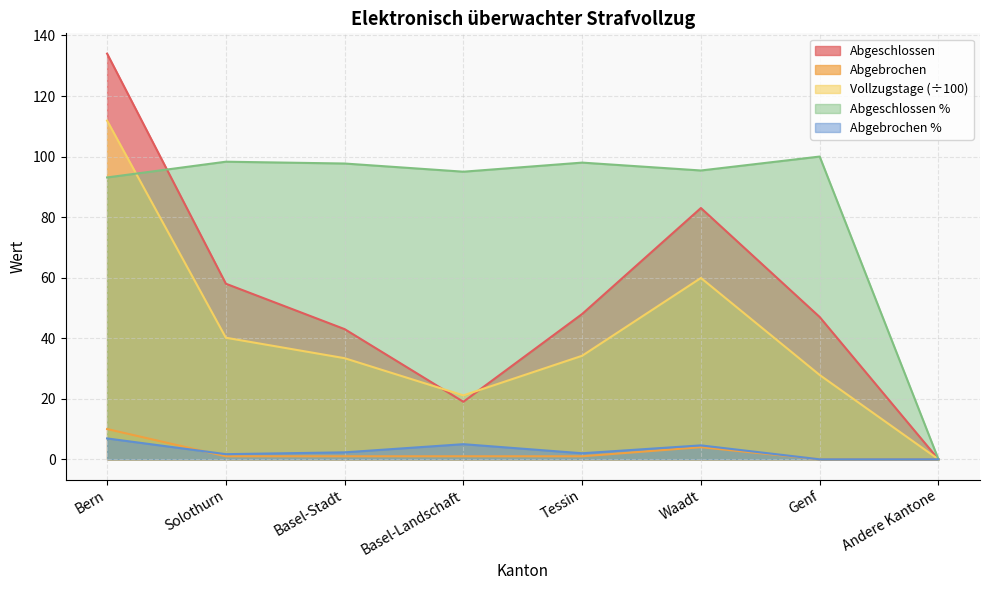

Reading right to left, list all the values displayed in this chart.

Abgeschlossen: 0.0	47.0	83.0	48.0	19.0	43.0	58.0	134.0
Abgeschlossen %: 0.0	100.0	95.4	98.0	95.0	97.7	98.3	93.1
Vollzugstage: 0.0	27.9	59.9	34.2	21.1	33.4	40.2	111.9
Abgebrochen %: 0.0	0.0	4.6	2.0	5.0	2.3	1.7	6.9
Abgebrochen: 0.0	0.0	4.0	1.0	1.0	1.0	1.0	10.0